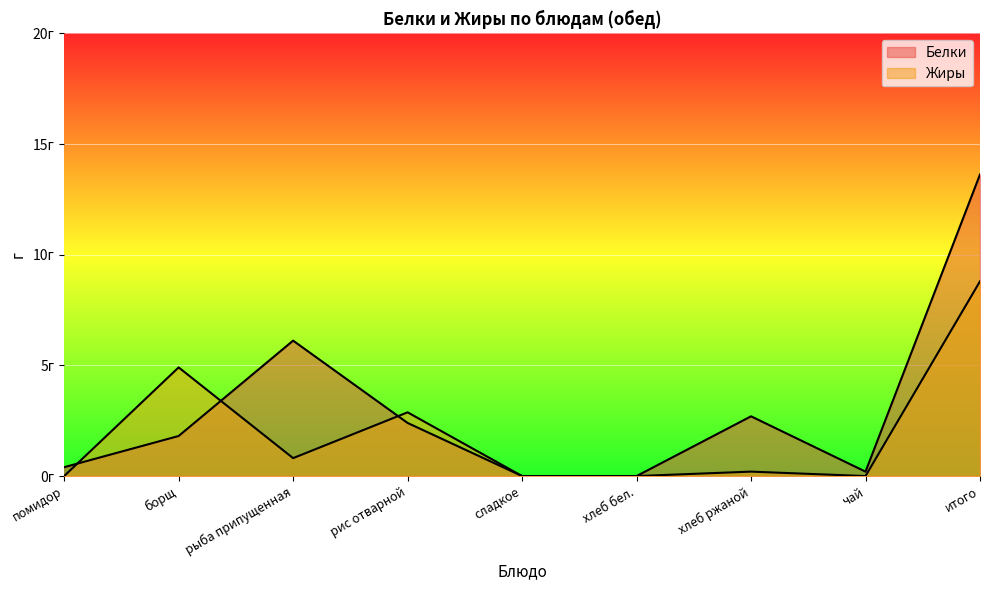

True or false: Белки has a value of 4.4 at хлеб бел..

False